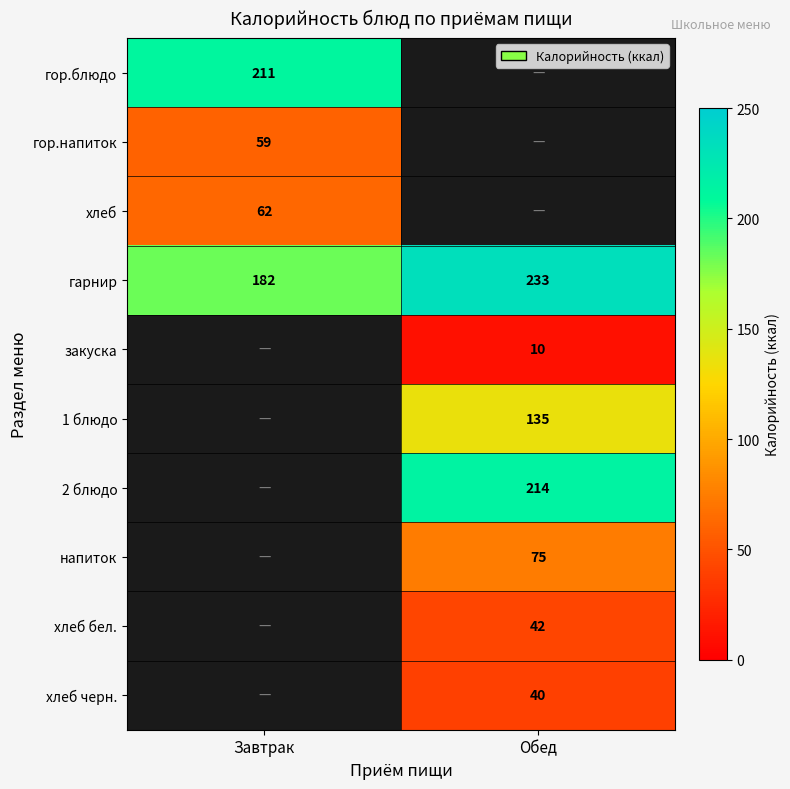

At how many categories does at least one series exceed 92?

2